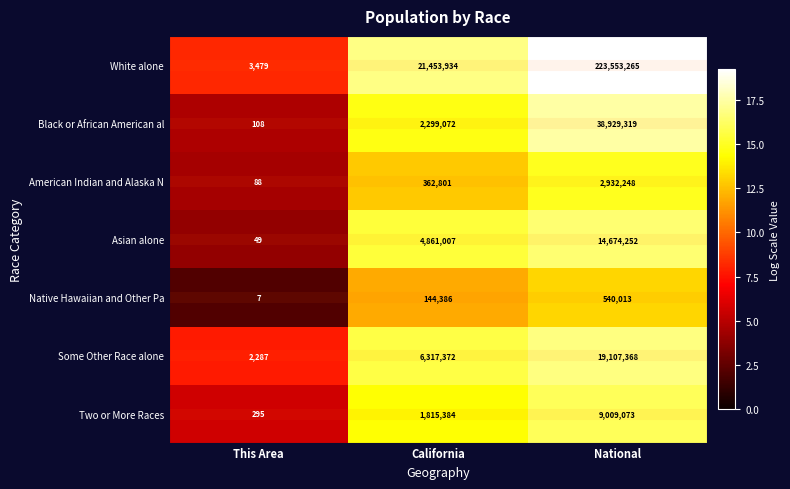

Which series has the largest total across all categories?

White alone